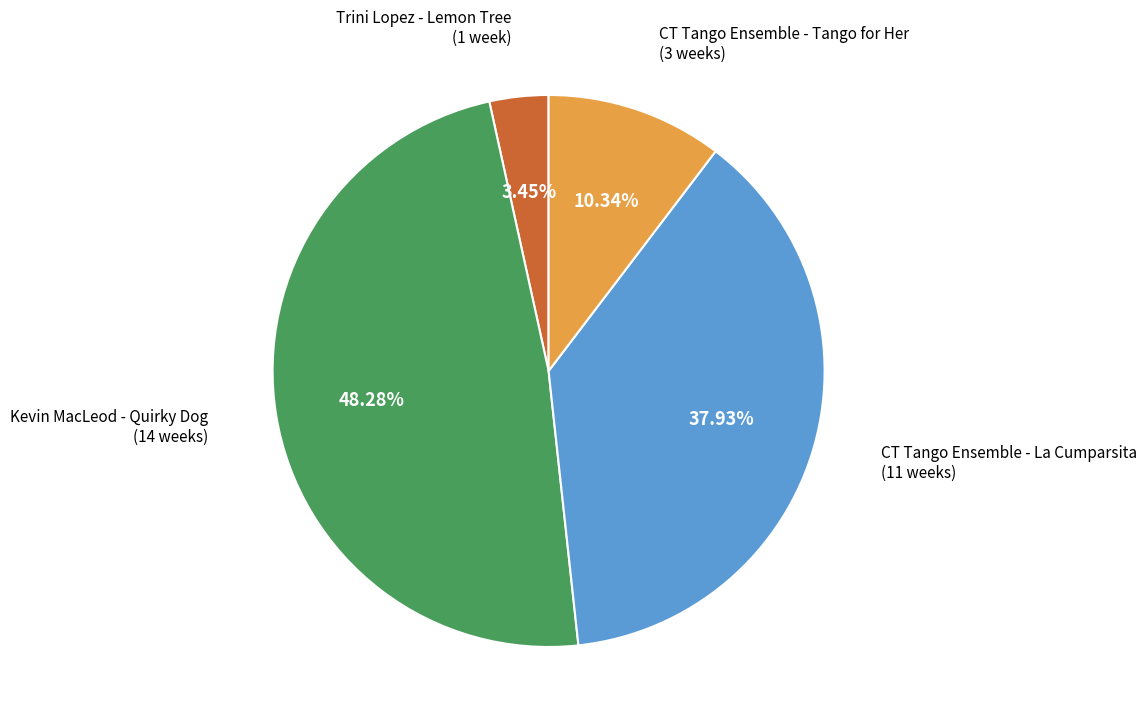

Does any single category account for the majority?

No